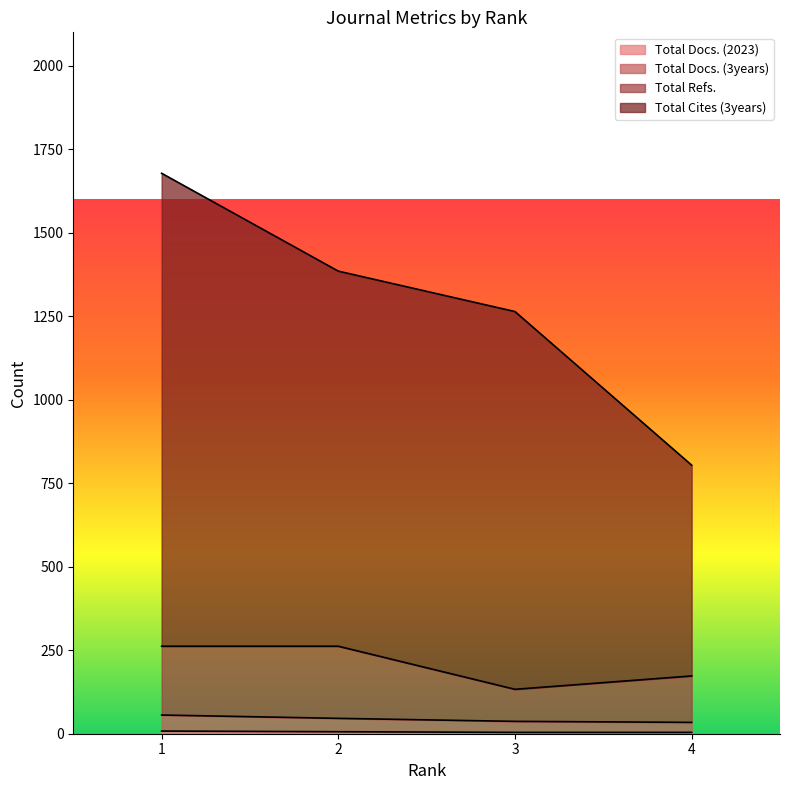

Does the chart display data point markers on the line(s)?

No